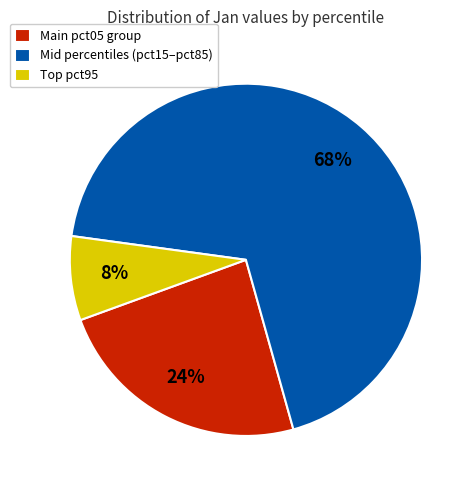

To the nearest percent, what portion does Main pct05 group represent?

24%